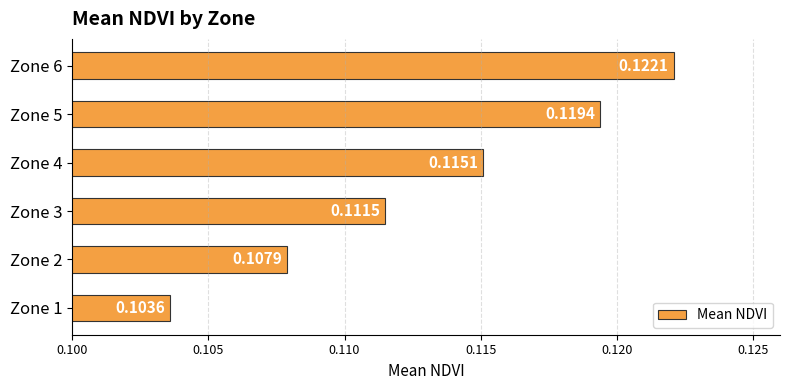

What is the sum of all values?

0.7